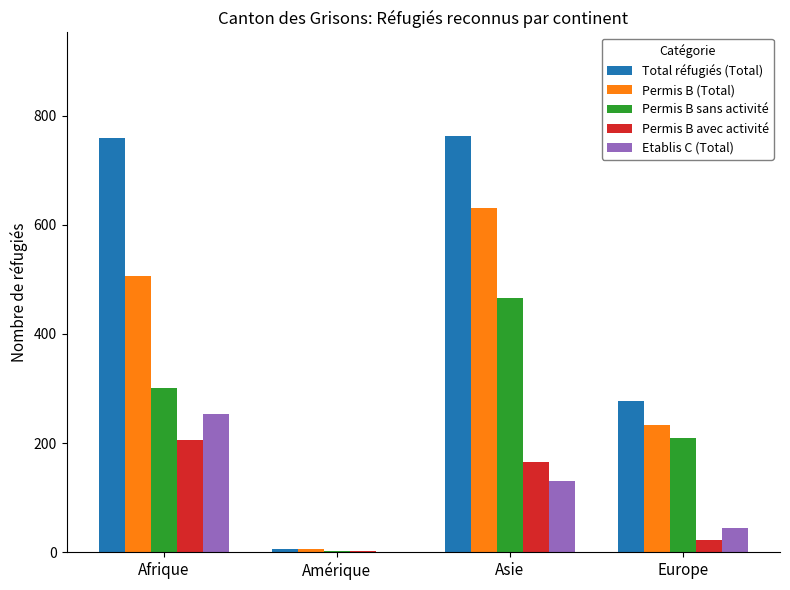

The value of Permis B sans activité at Europe is 120. True or false?

False